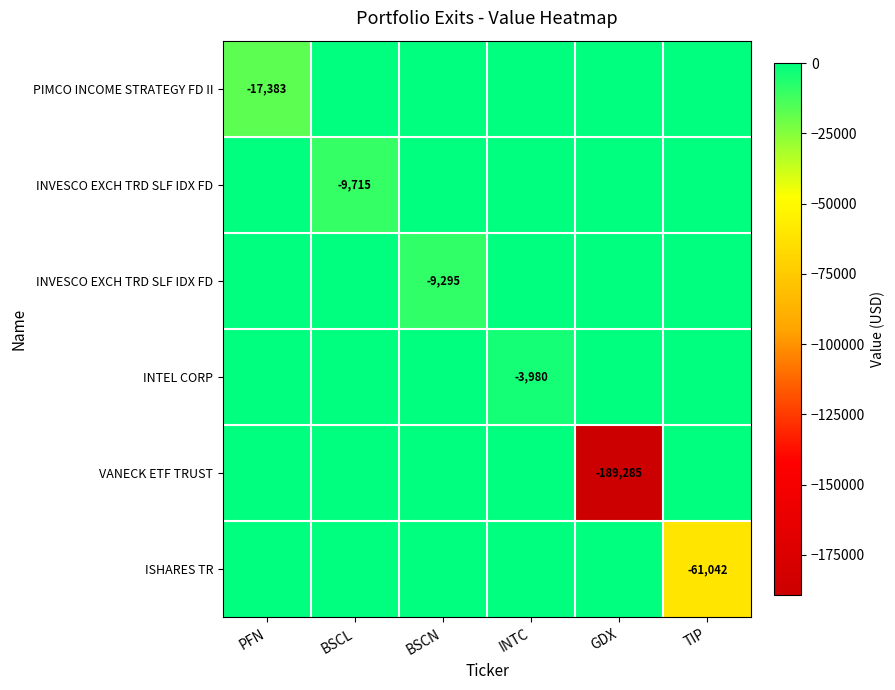

What is the total value across all series at TIP?

-61042